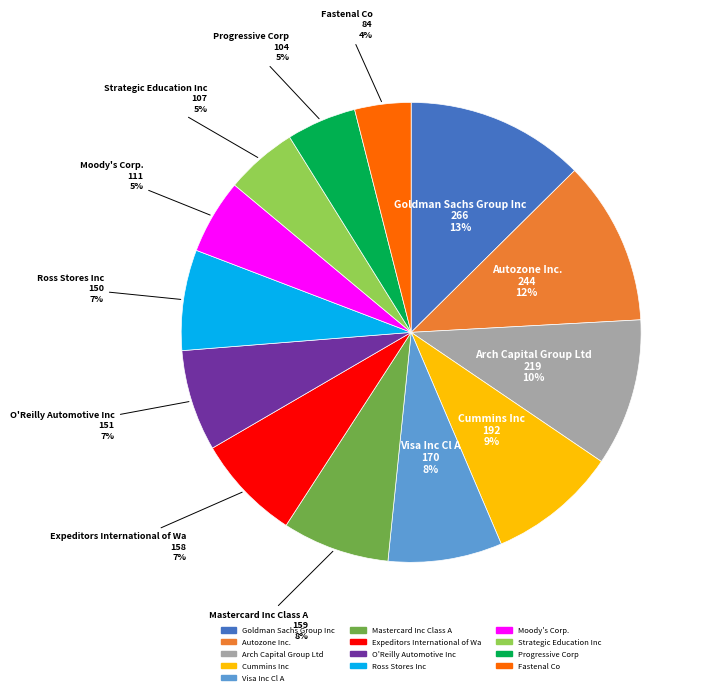

To the nearest percent, what is the difference between the largest and smallest slice percentages?

9%